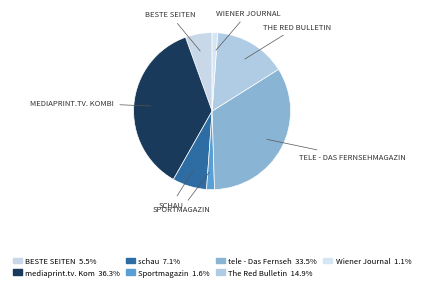

Which category has the biggest portion of the pie?

mediaprint.tv. Kombi